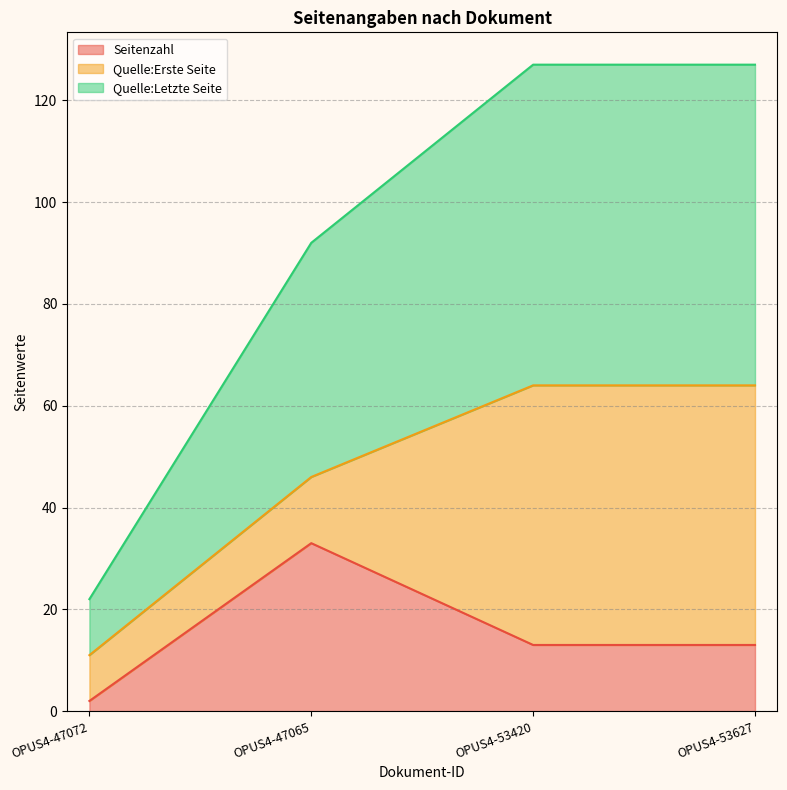

Reading right to left, transcribe the values for Seitenzahl.

13	13	33	2